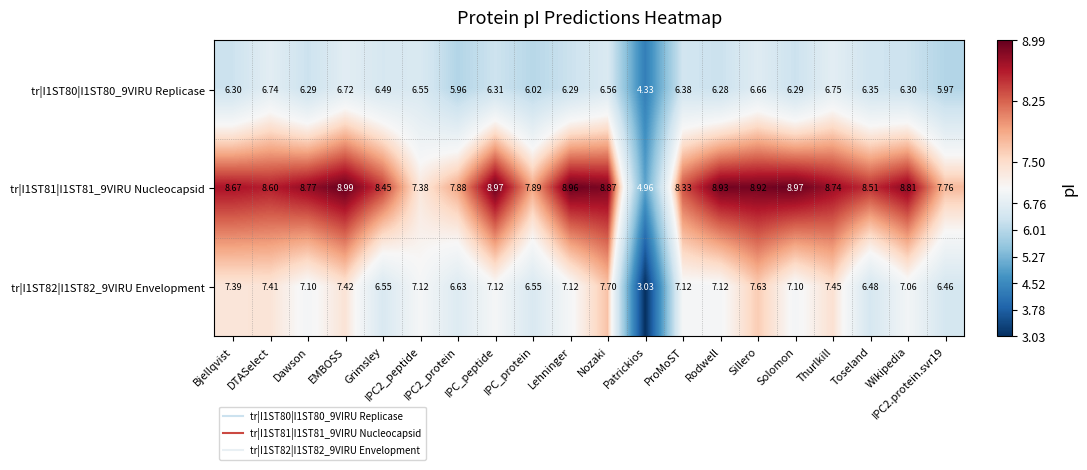

At Patrickios, list the series in order from largest to smallest.

tr|I1ST81|I1ST81_9VIRU Nucleocapsid, tr|I1ST80|I1ST80_9VIRU Replicase, tr|I1ST82|I1ST82_9VIRU Envelopment